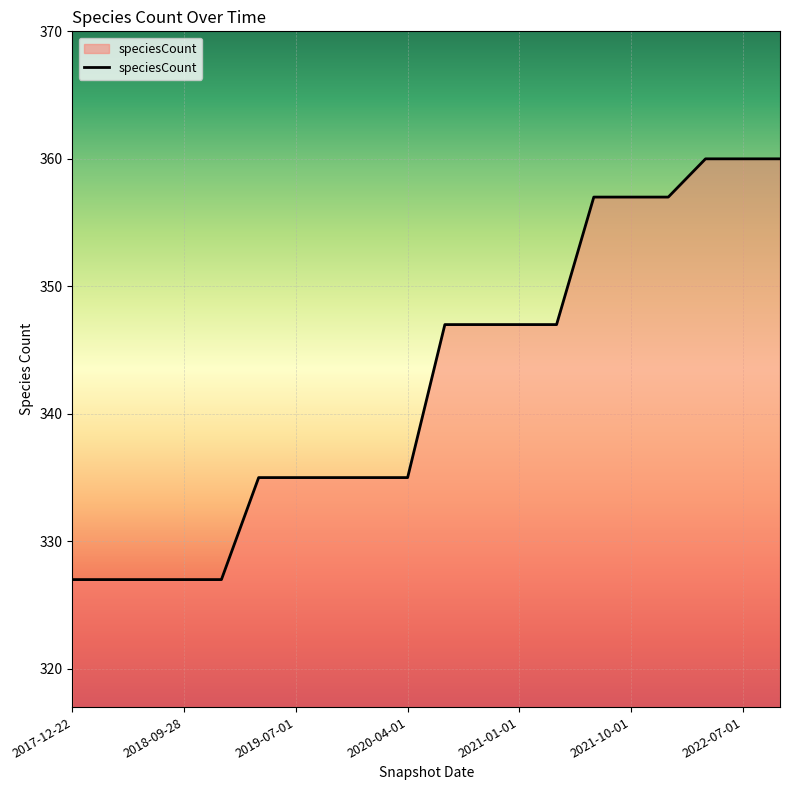

What is the smallest value displayed?

327